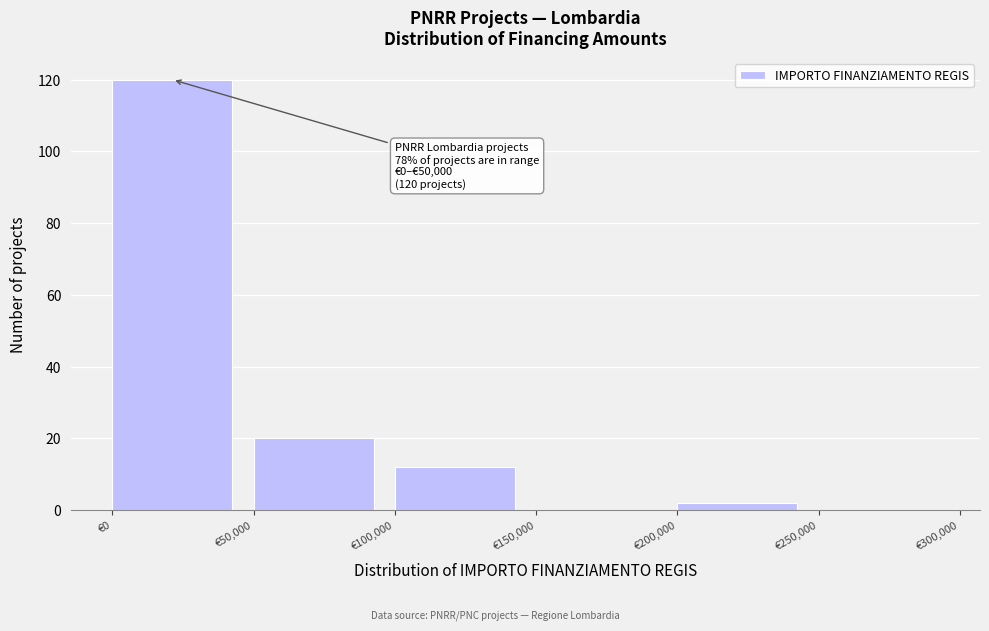

Over which range of the x-axis is the bar tallest?

0 to 50000